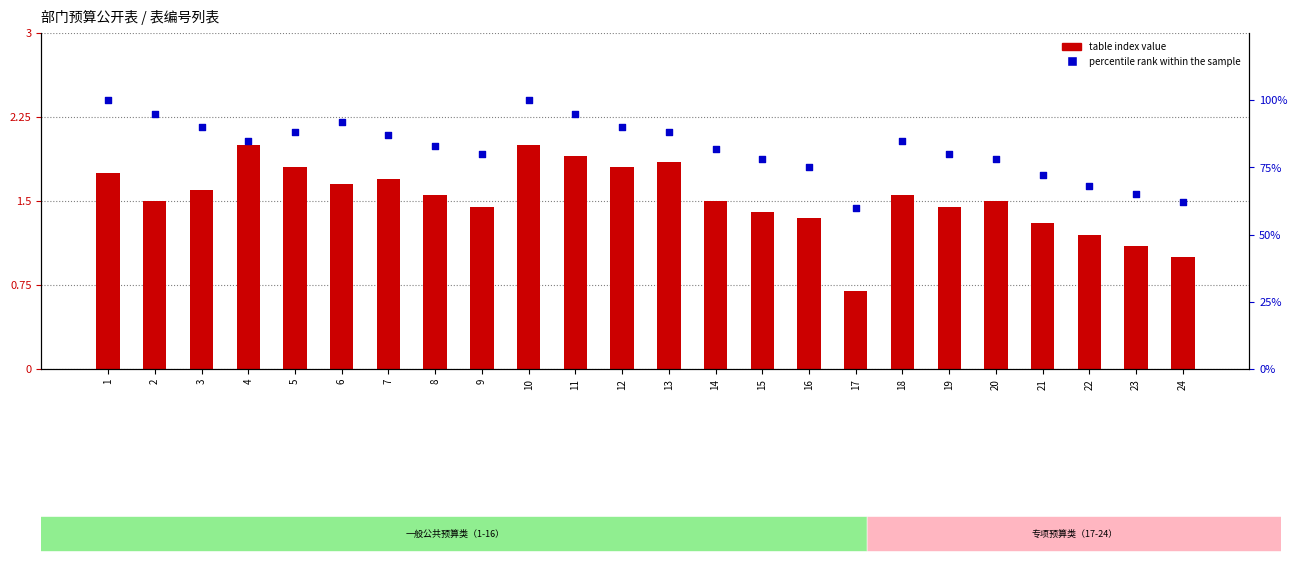

Which series has the largest total across all categories?

percentile rank within the sample